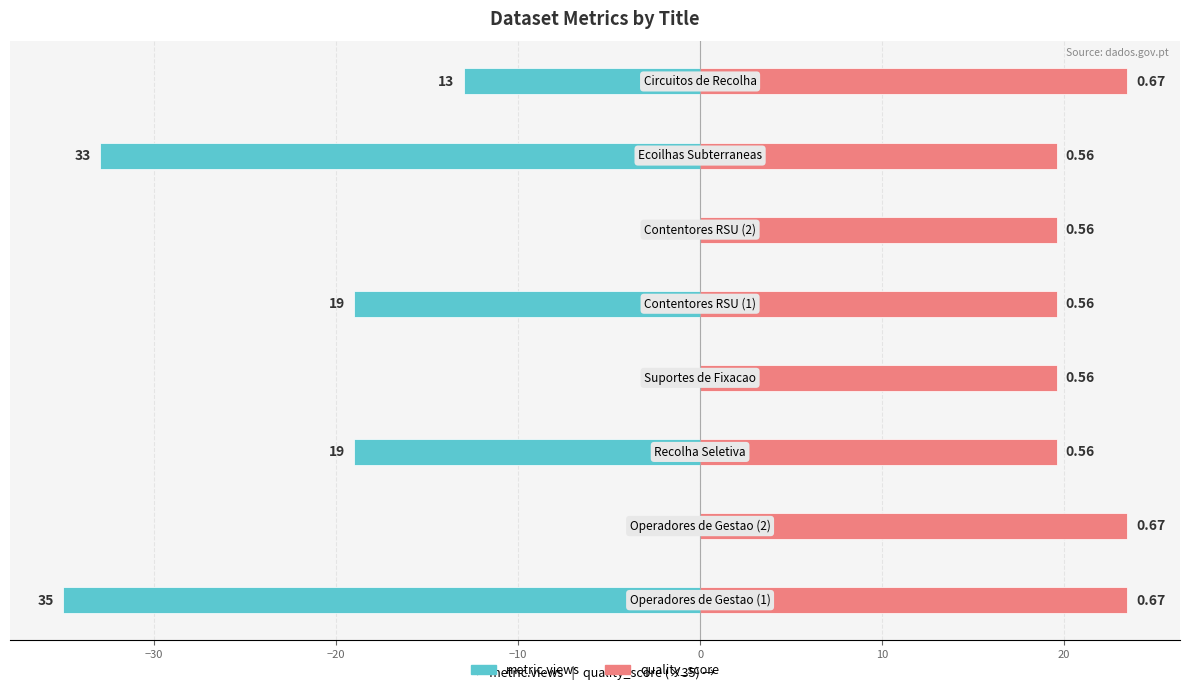

What are all the series names shown in the legend?

metric.views, quality_score (scaled)